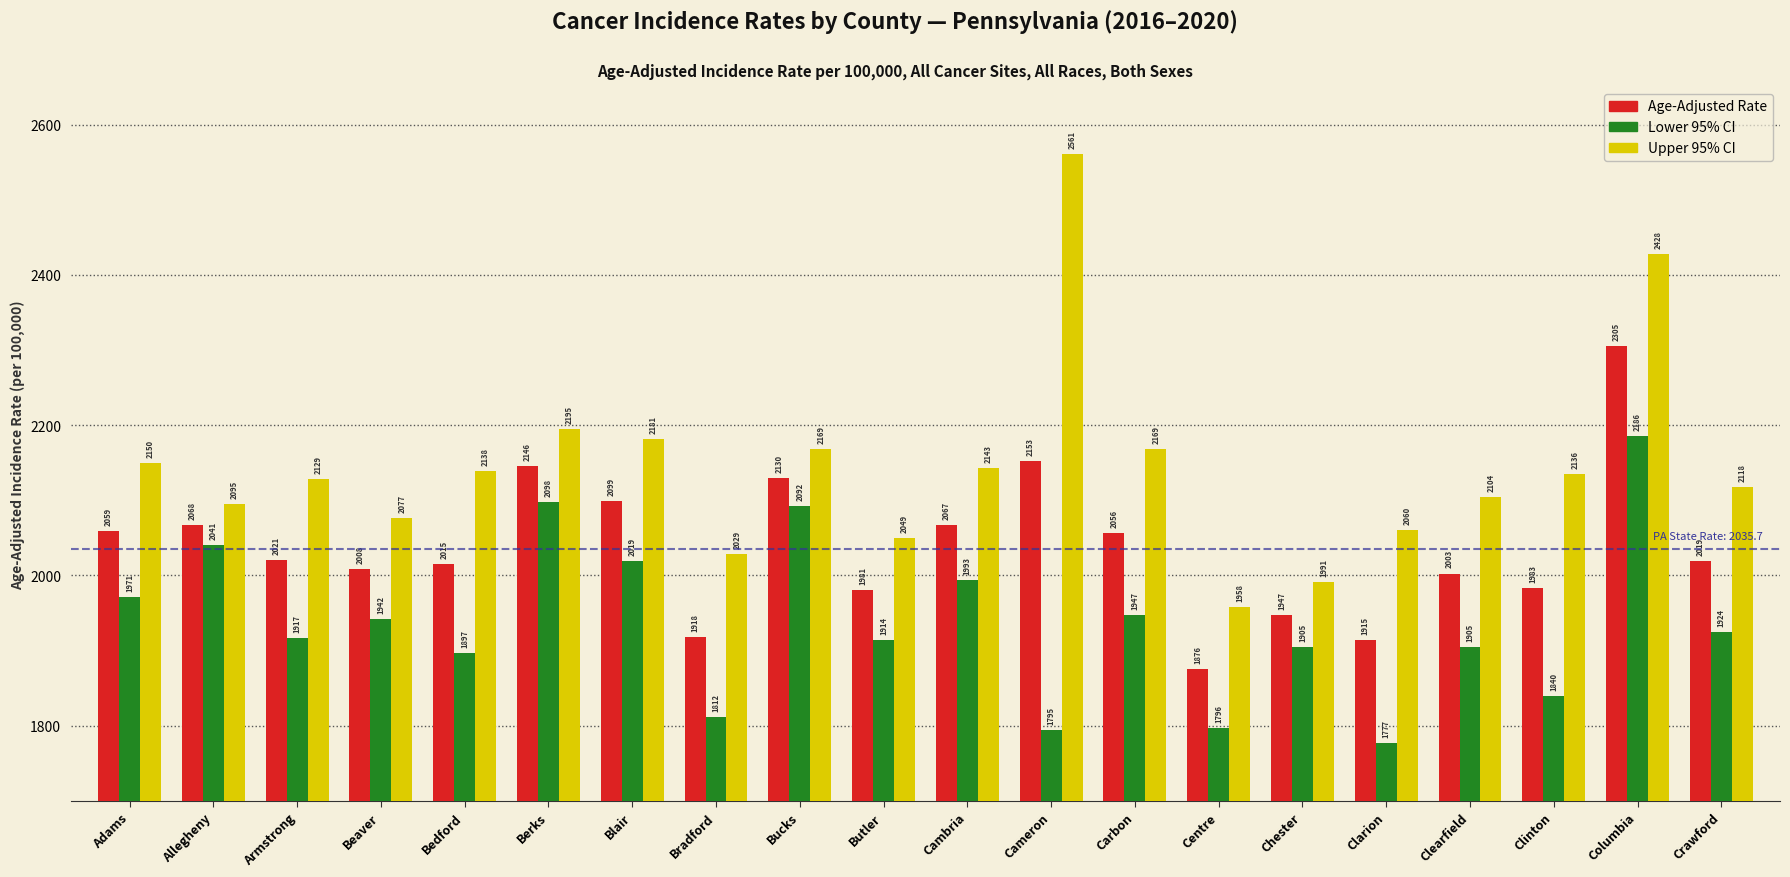

How many bars are there in total?

60